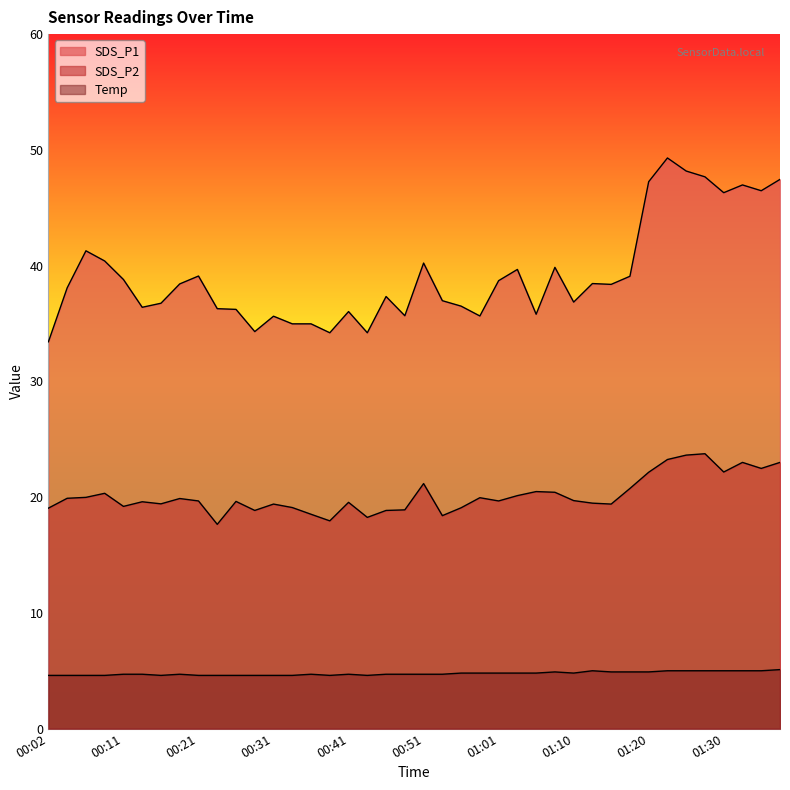

True or false: SDS_P2 and SDS_P1 intersect in this chart.

False